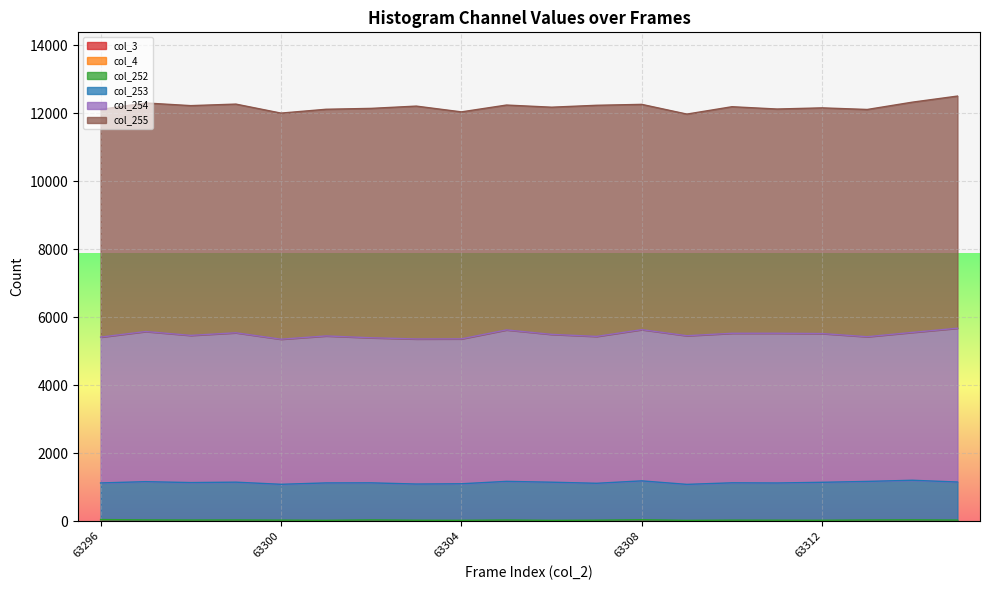

The value of col_253 at 63309 is 1059. True or false?

True